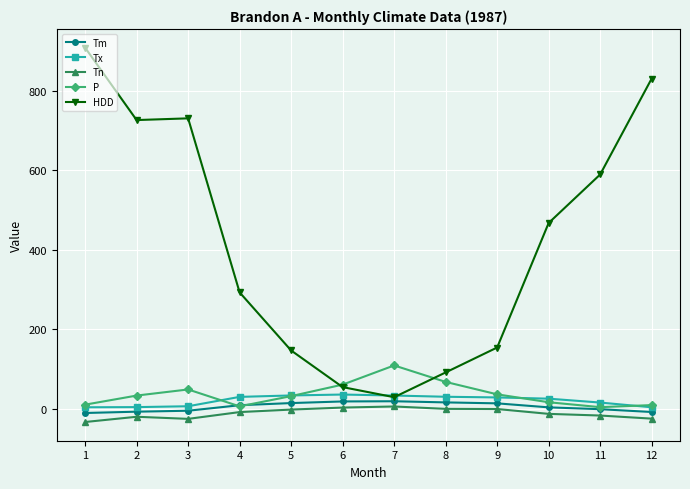

Which label corresponds to the largest value in the chart?

1